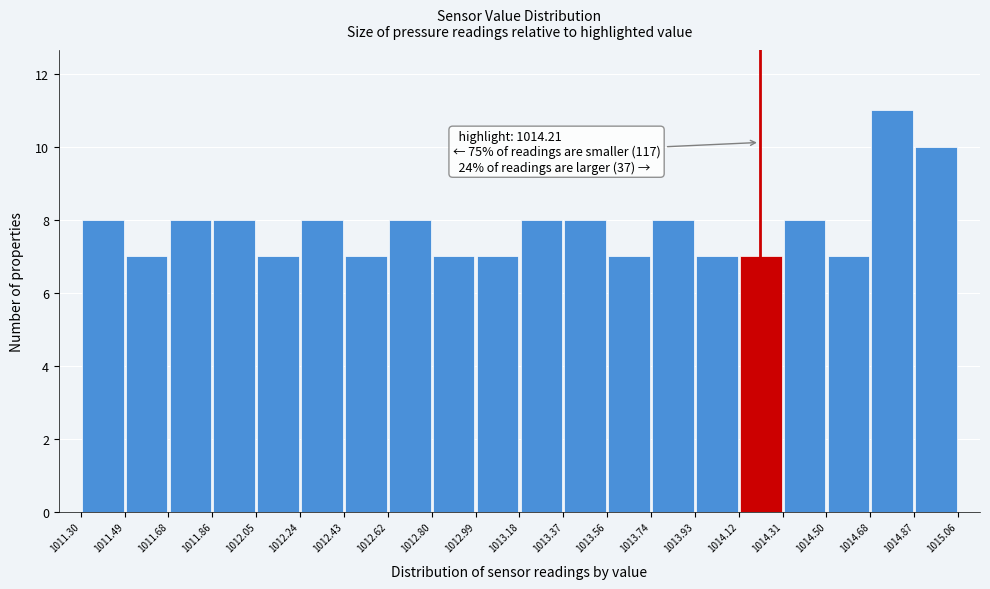

Over which range of the x-axis is the bar tallest?

1014.68 to 1014.87